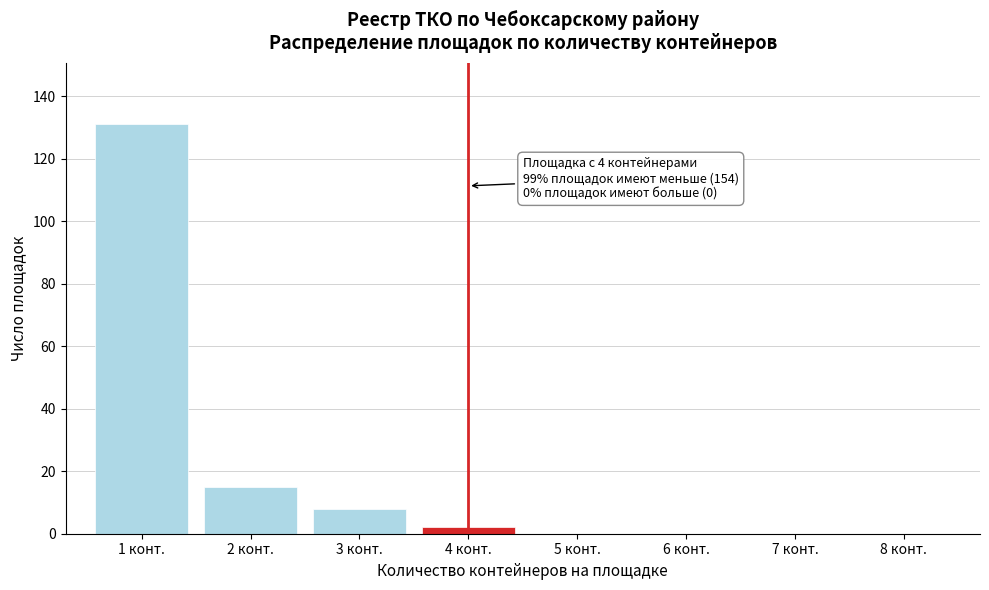

Reading left to right, transcribe all the data shown in this chart.

1 конт.=131	2 конт.=15	3 конт.=8	4 конт.=2	5 конт.=0	6 конт.=0	7 конт.=0	8 конт.=0